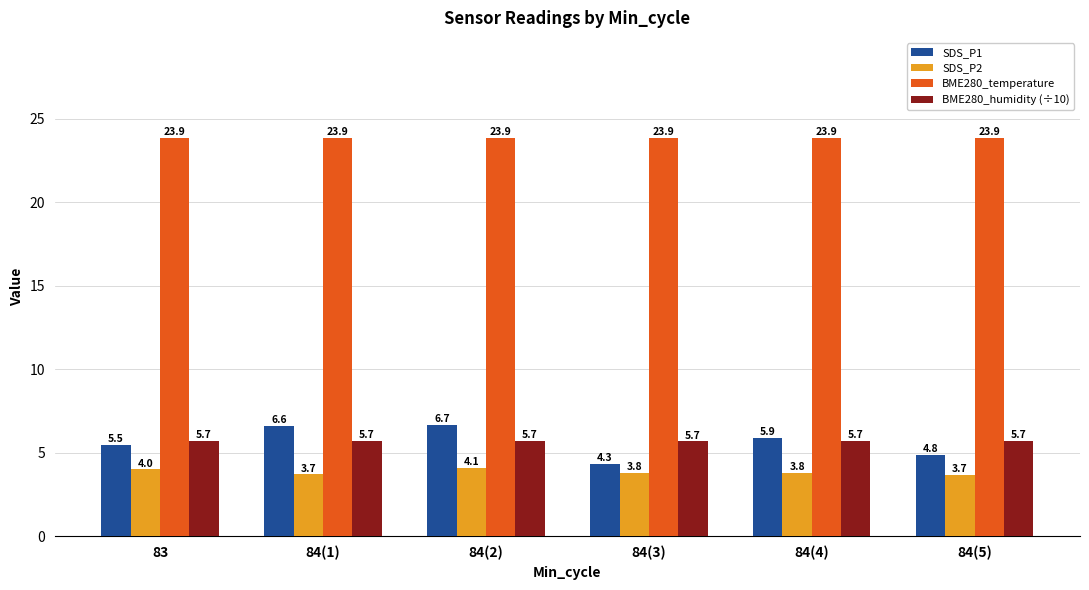

At how many categories does at least one series exceed 11?

6